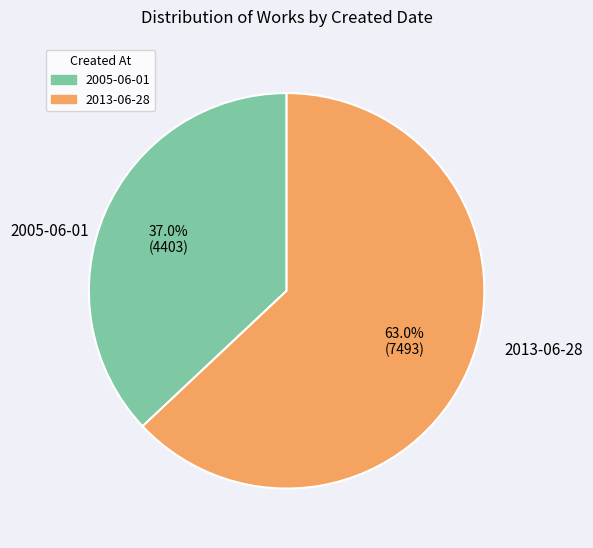

To the nearest percent, what percentage of the pie is 2005-06-01?

37%